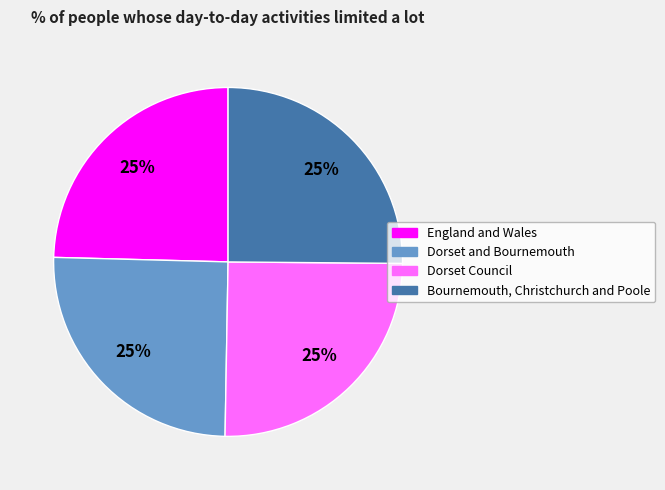

To the nearest percent, what is the combined percentage of England and Wales and Dorset and Bournemouth?

50%